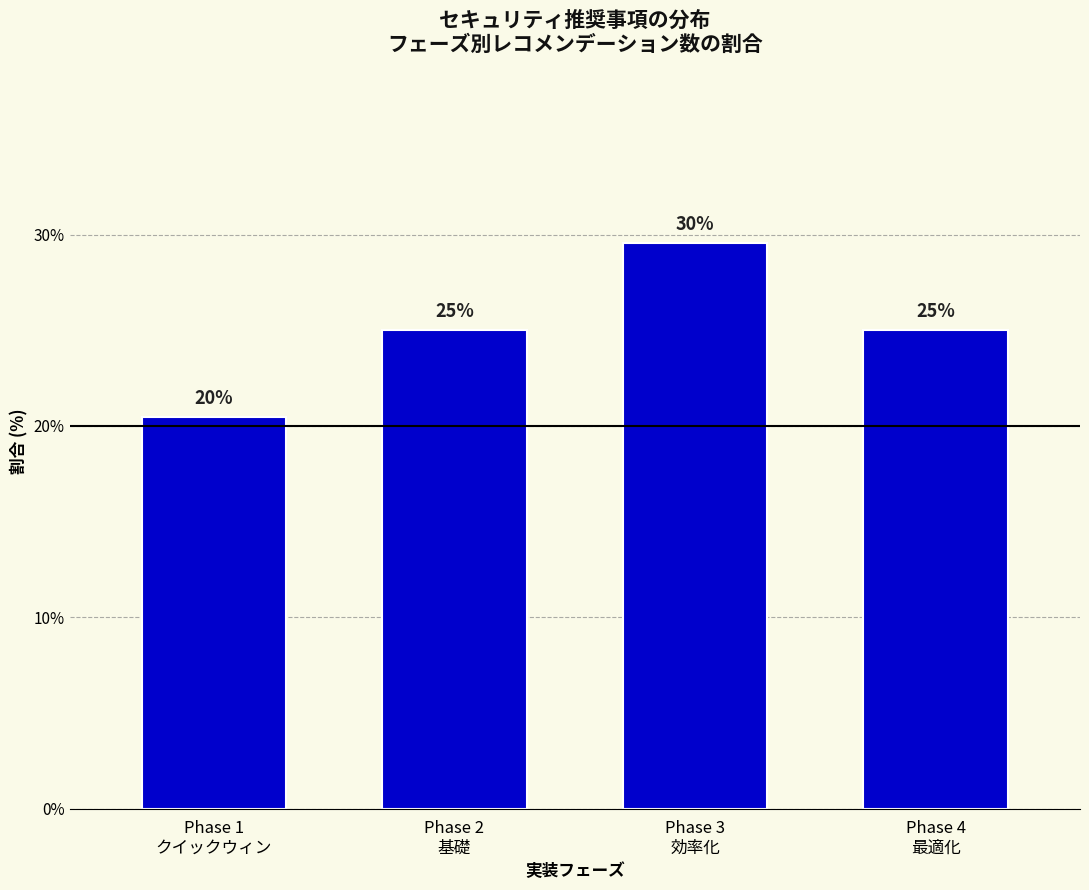

What is the value of the 4th bar from the left?

25.0